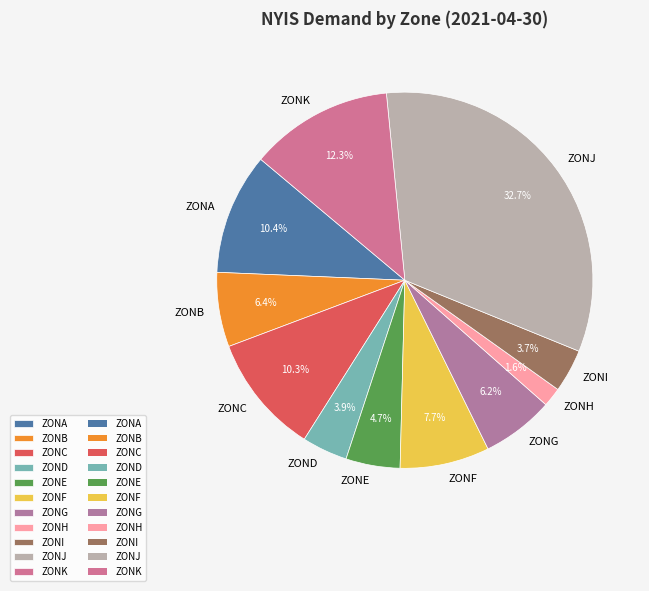

How many slices are in this pie chart?

11